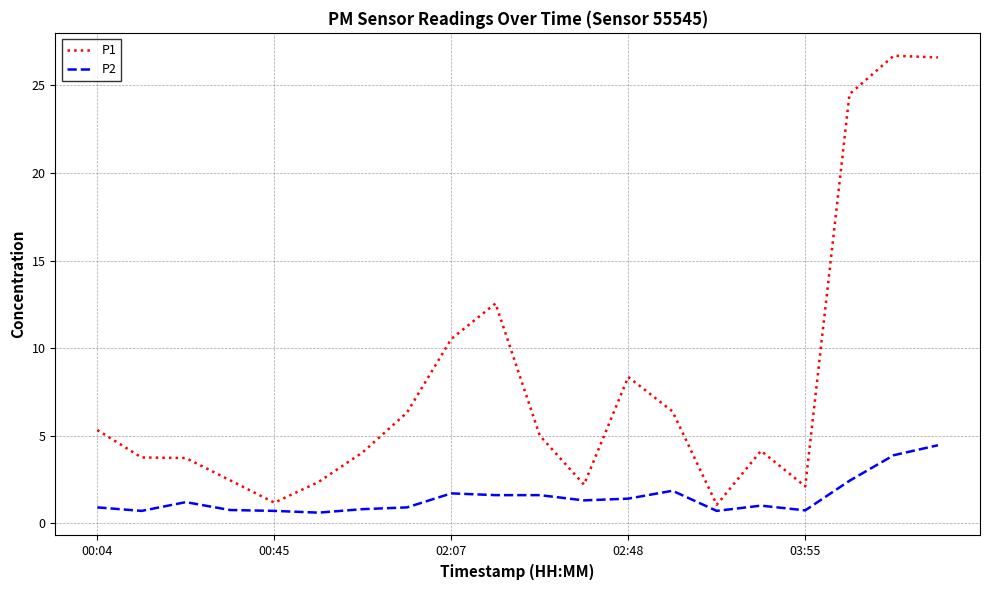

At how many categories does at least one series exceed 19?

3